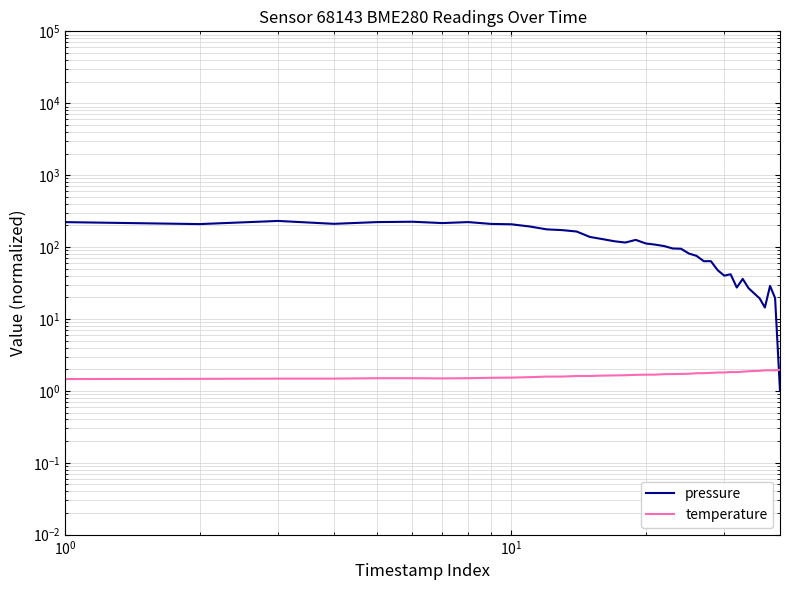

What is the smallest value displayed?

1.0